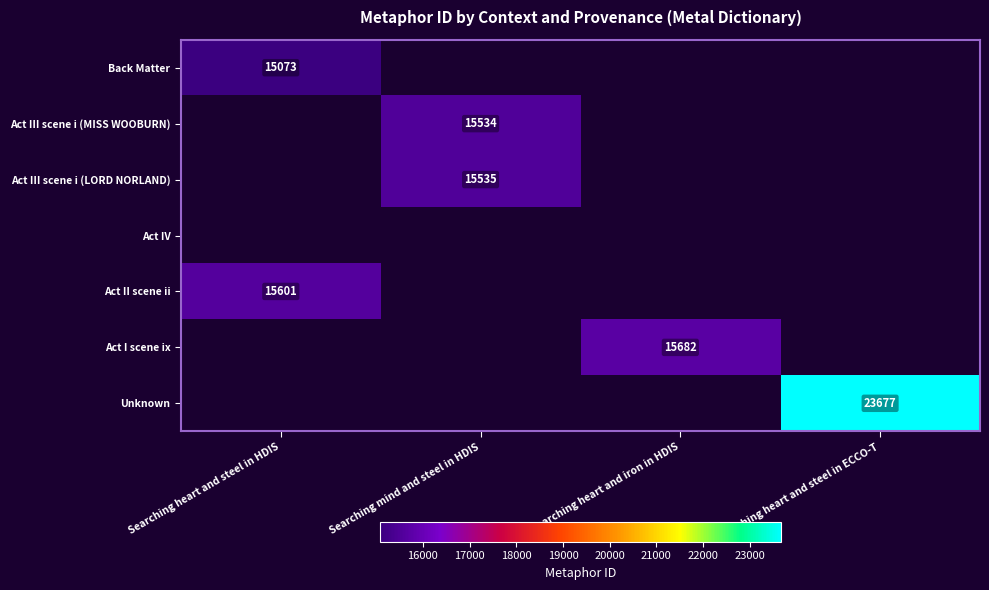

The Act III scene i (LORD NORLAND) series shows 27037 at Searching mind and steel in HDIS. True or false?

False